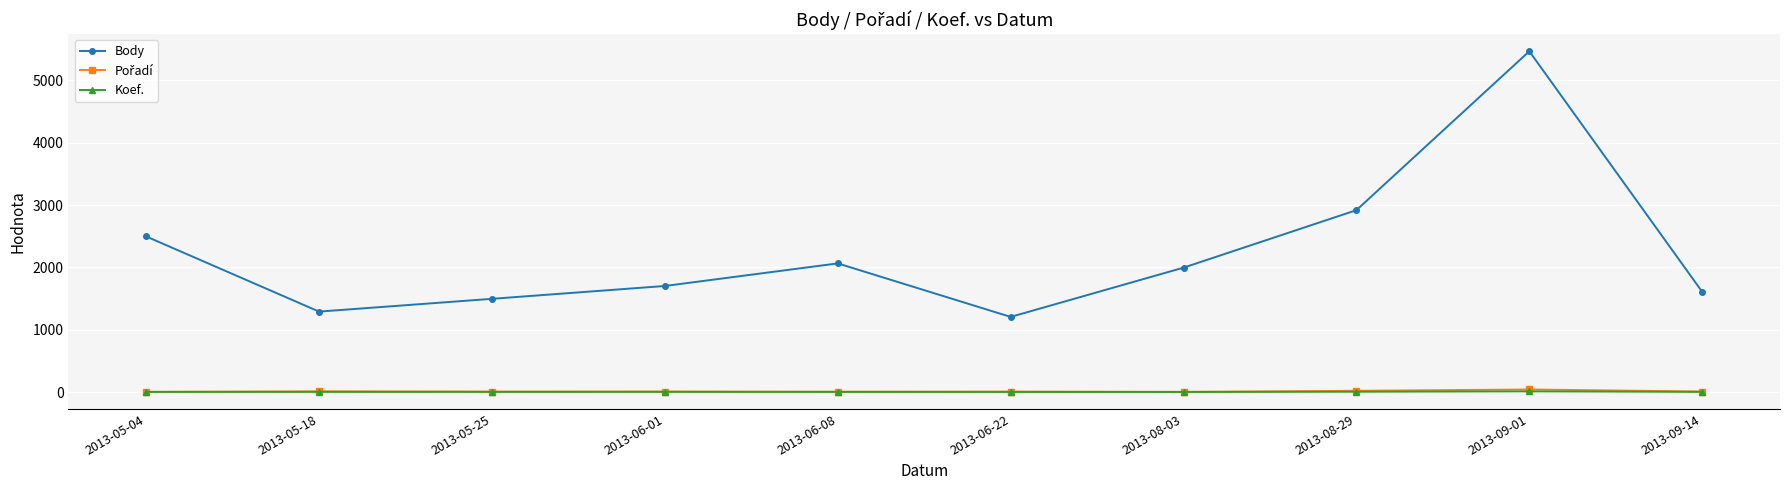

What is the label of the 10th point from the left?

2013-09-14